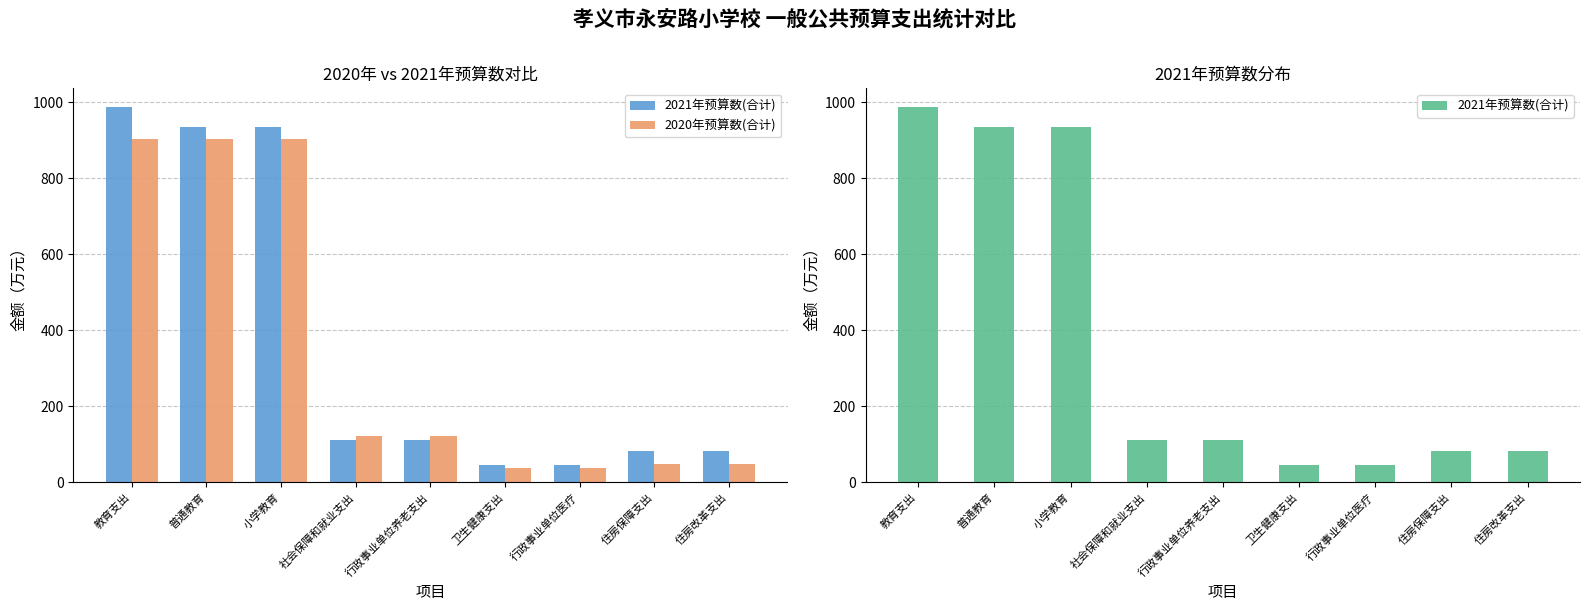

At which label is 2020年预算数(合计) closest to 470?

社会保障和就业支出